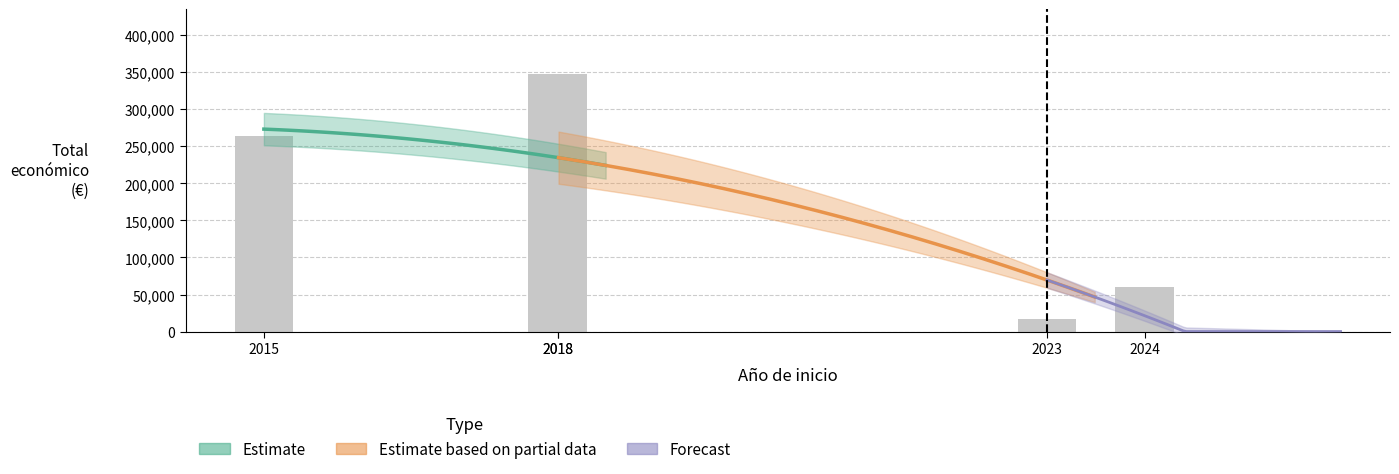

Where does the data first go above 144750?

2015